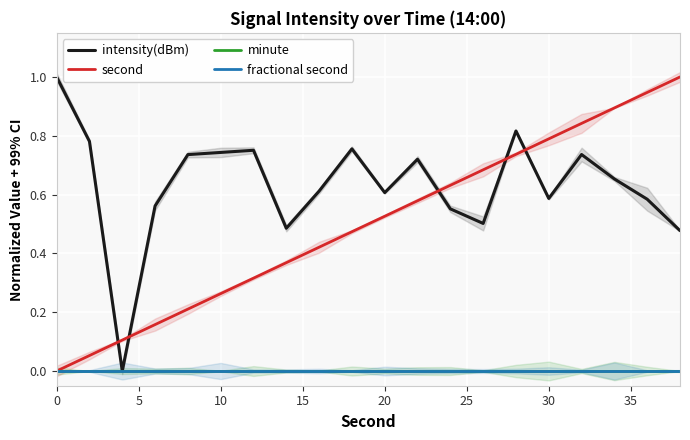

List the series in order of their peak value, highest first.

intensity(dBm), second, minute, fractional second